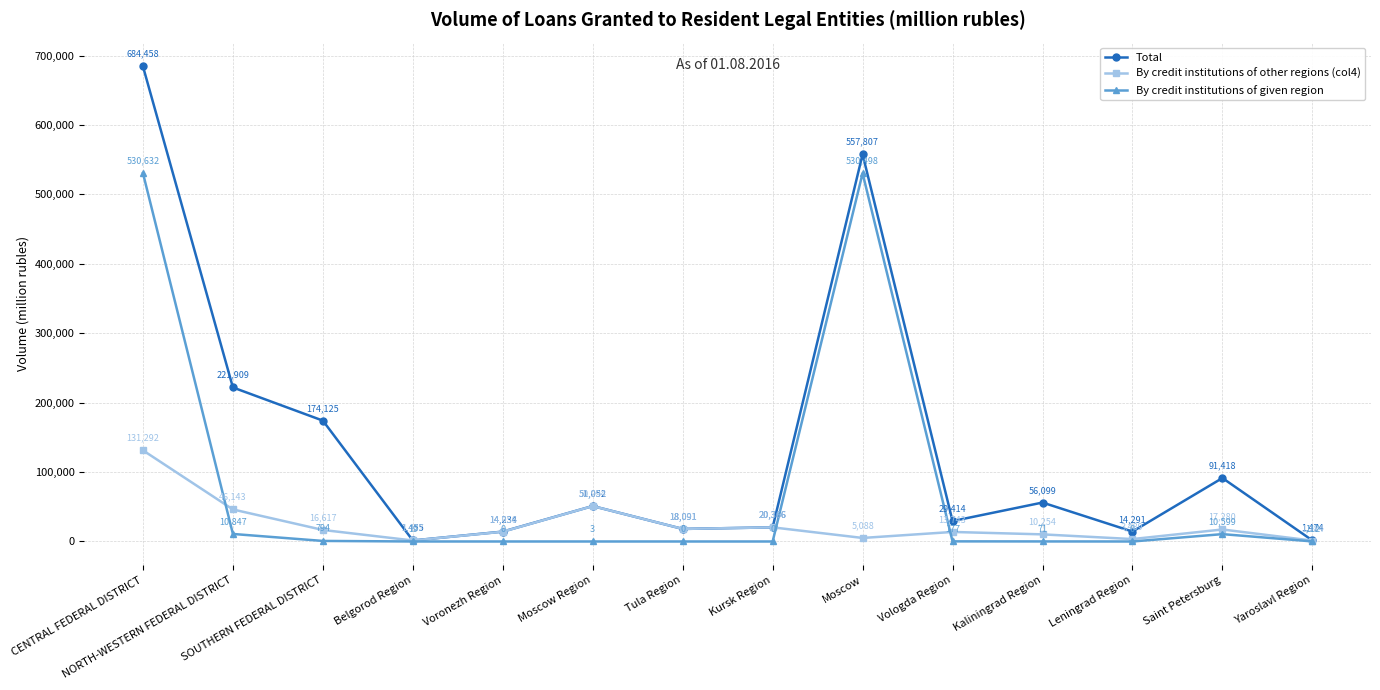

Reading left to right, transcribe all the data shown in this chart.

Total: CENTRAL FEDERAL DISTRICT=684458	NORTH-WESTERN FEDERAL DISTRICT=221909	SOUTHERN FEDERAL DISTRICT=174125	Belgorod Region=1455	Voronezh Region=14234	Moscow Region=51052	Tula Region=18091	Kursk Region=20366	Moscow=557807	Vologda Region=29414	Kaliningrad Region=56099	Leningrad Region=14291	Saint Petersburg=91418	Yaroslavl Region=1474
By credit institutions of other regions (col4): CENTRAL FEDERAL DISTRICT=131292	NORTH-WESTERN FEDERAL DISTRICT=46143	SOUTHERN FEDERAL DISTRICT=16617	Belgorod Region=1437	Voronezh Region=14056	Moscow Region=50994	Tula Region=18091	Kursk Region=20366	Moscow=5088	Vologda Region=13743	Kaliningrad Region=10254	Leningrad Region=3489	Saint Petersburg=17280	Yaroslavl Region=1284
By credit institutions of given region: CENTRAL FEDERAL DISTRICT=530632	NORTH-WESTERN FEDERAL DISTRICT=10847	SOUTHERN FEDERAL DISTRICT=794	Belgorod Region=19	Voronezh Region=0	Moscow Region=3	Tula Region=0	Kursk Region=0	Moscow=530498	Vologda Region=177	Kaliningrad Region=71	Leningrad Region=0	Saint Petersburg=10599	Yaroslavl Region=112